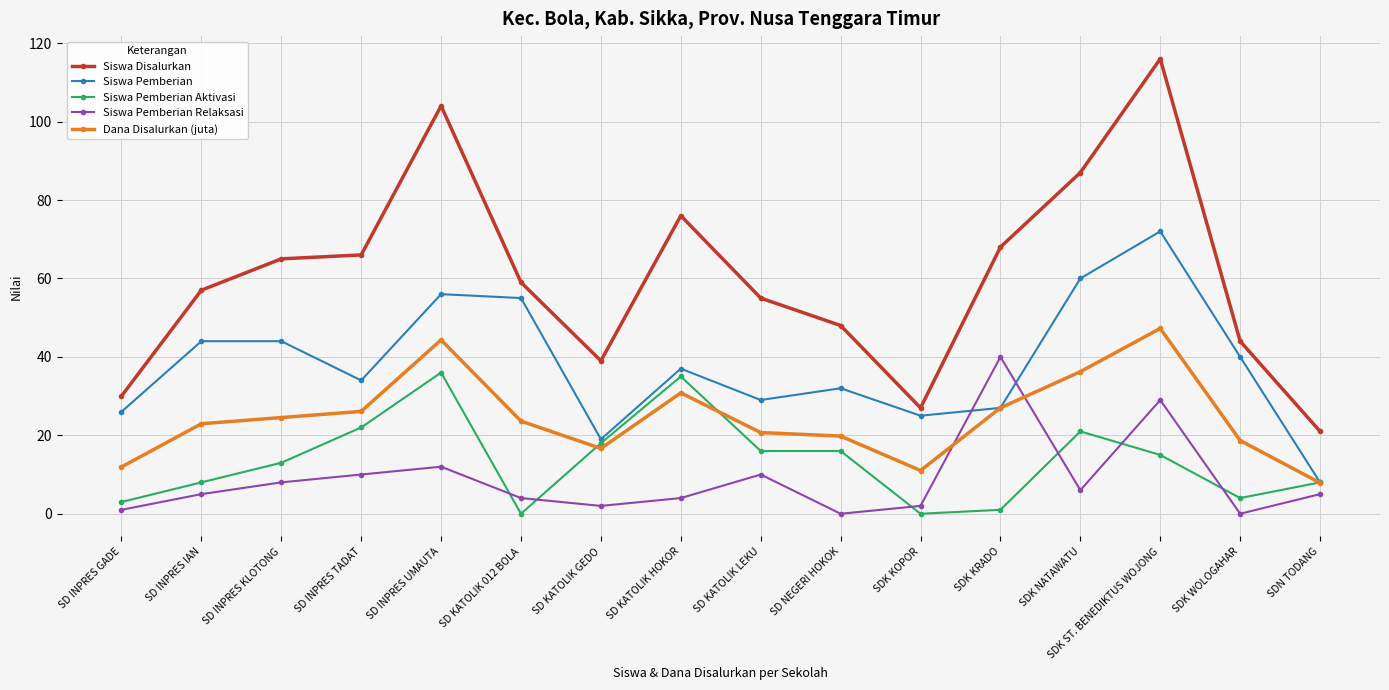

What is the difference between the second highest and second lowest values in the Siswa Pemberian series?

41.0